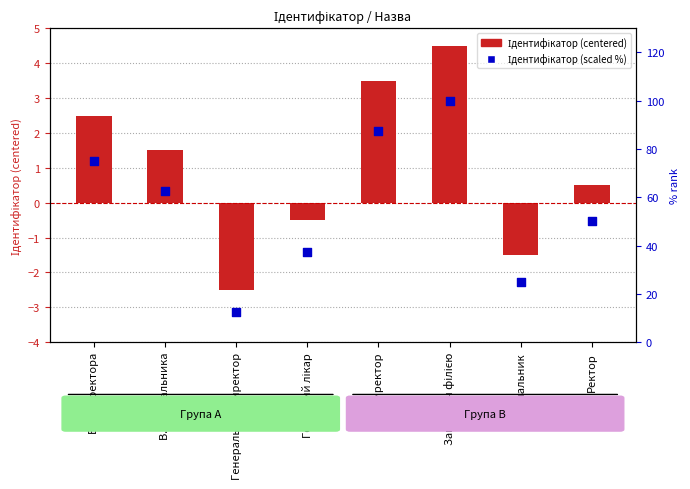

What are all the series names shown in the legend?

Ідентифікатор (centered), Ідентифікатор (scaled %)